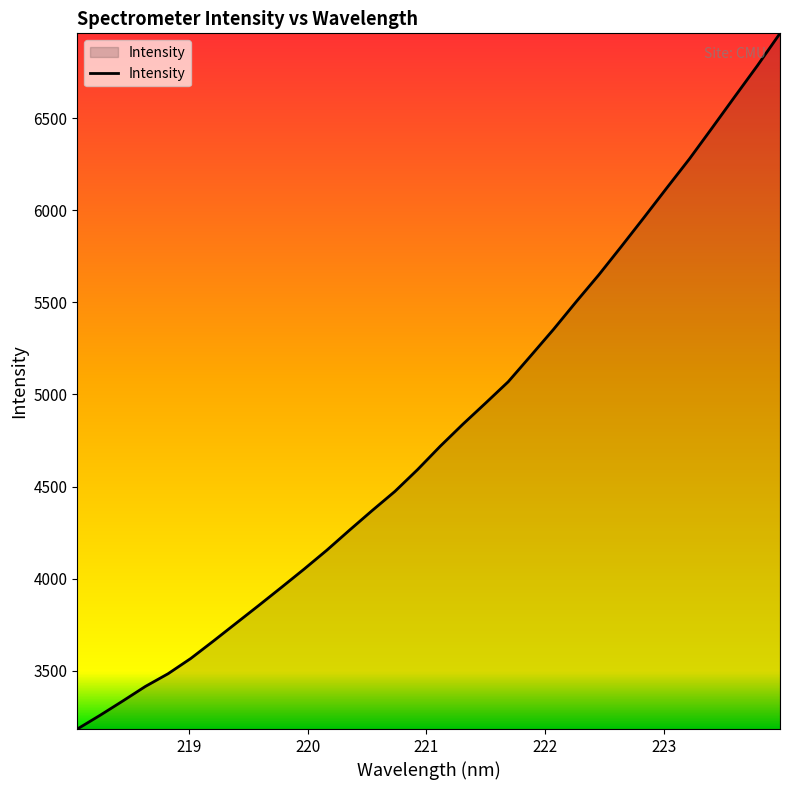

What is the smallest value displayed?

3182.9